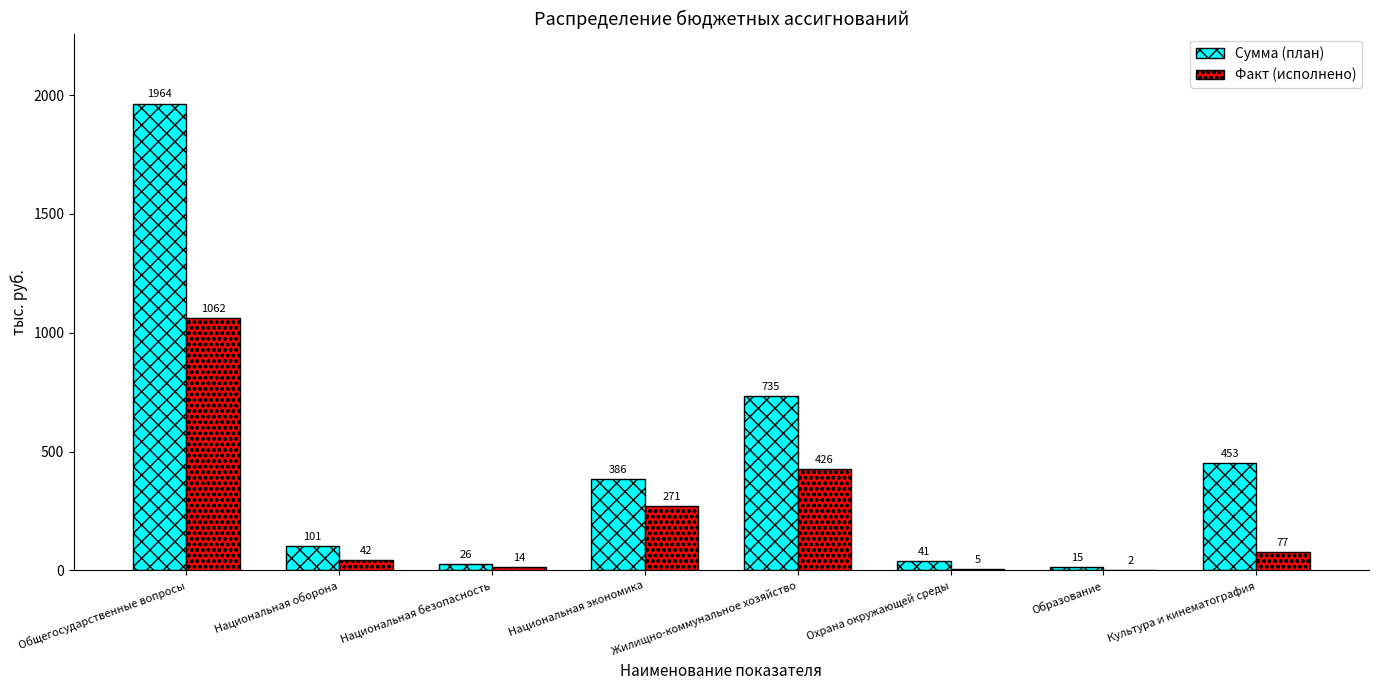

Between Образование and Культура и кинематография, which series saw the biggest shift?

Сумма (план)